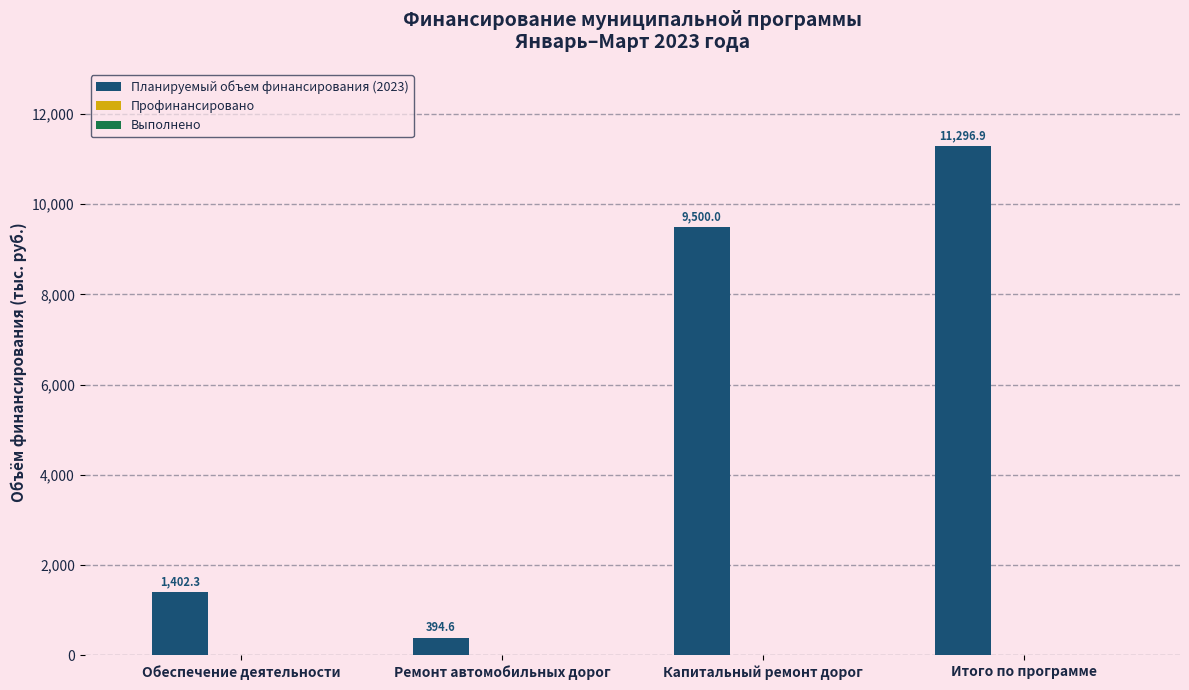

Reading right to left, transcribe all the data shown in this chart.

Итого по программе=11296.9	Капитальный ремонт дорог=9500.0	Ремонт автомобильных дорог=394.6	Обеспечение деятельности=1402.3